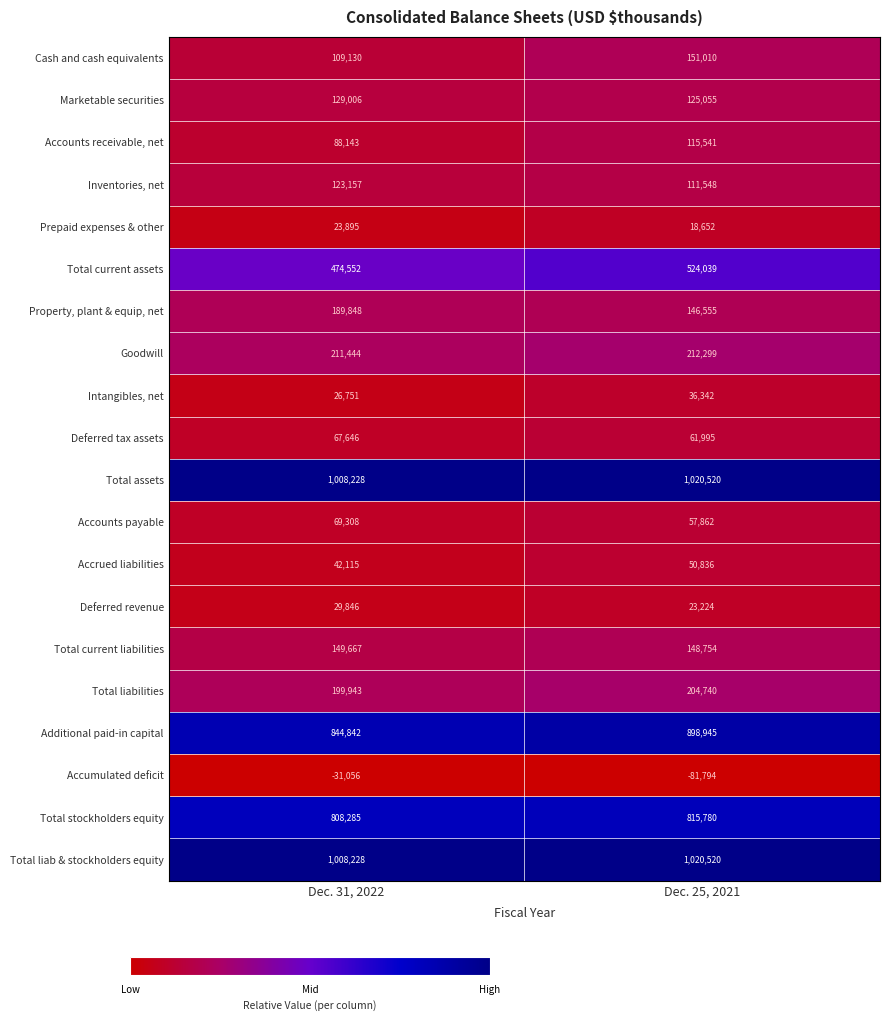

Rank the categories by Total liab & stockholders equity value from highest to lowest.

Dec. 25, 2021, Dec. 31, 2022